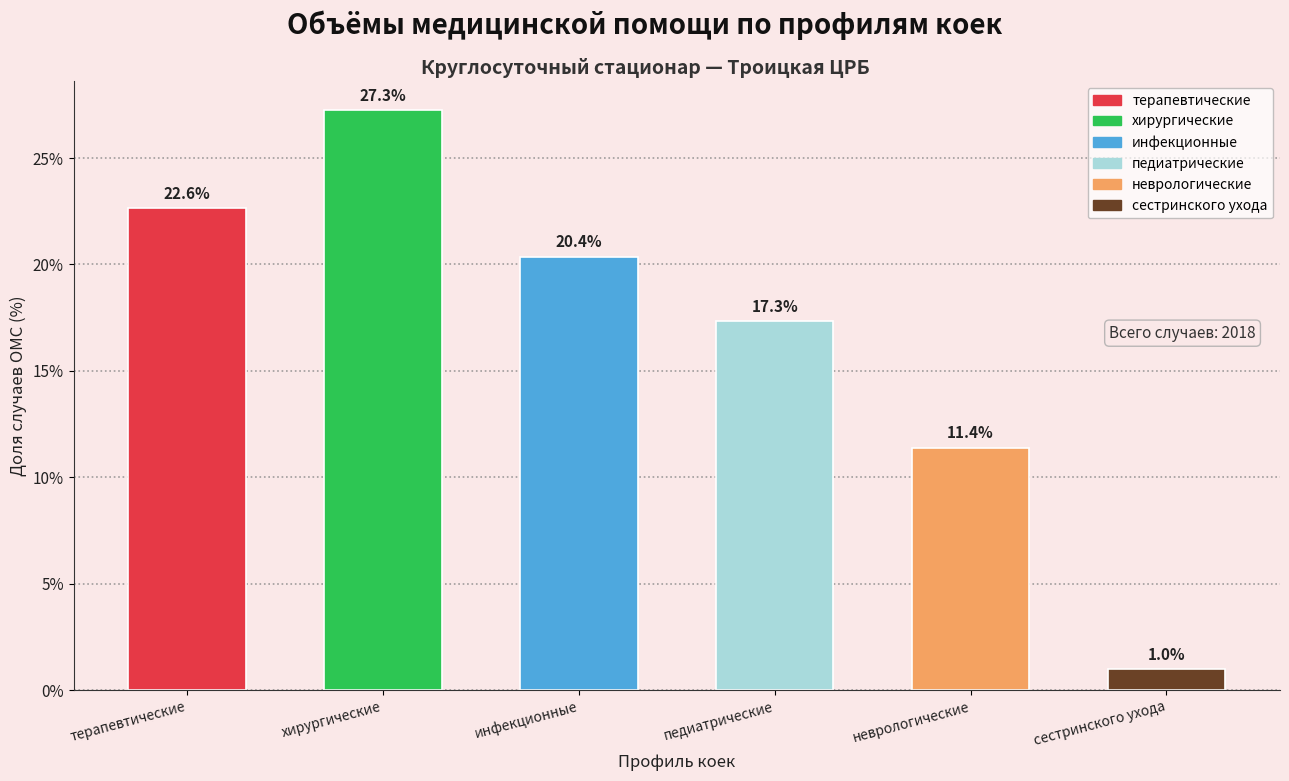

Reading left to right, list all the values displayed in this chart.

22.6	27.3	20.4	17.3	11.4	1.0